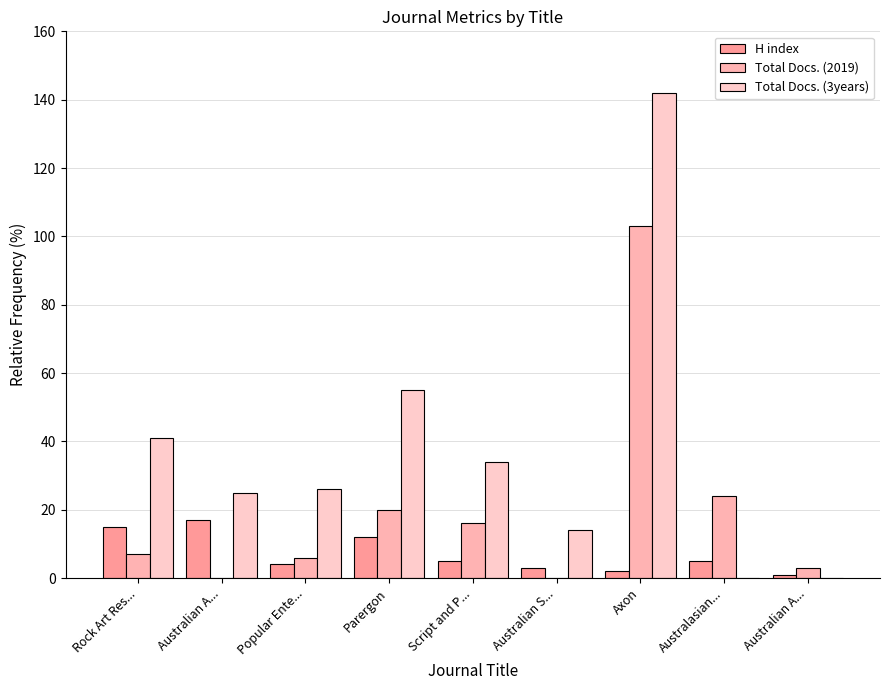

How many groups of bars are there?

9